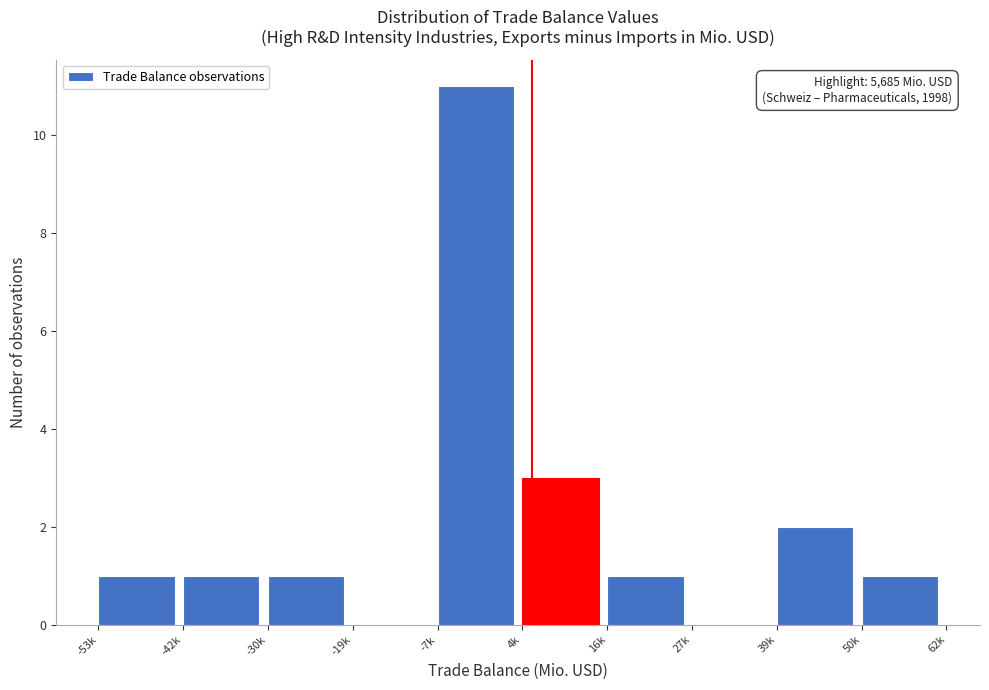

Reading right to left, extract all data points from this chart.

50k=1	39k=2	27k=0	16k=1	4k=3	-7k=11	-19k=0	-30k=1	-42k=1	-53k=1